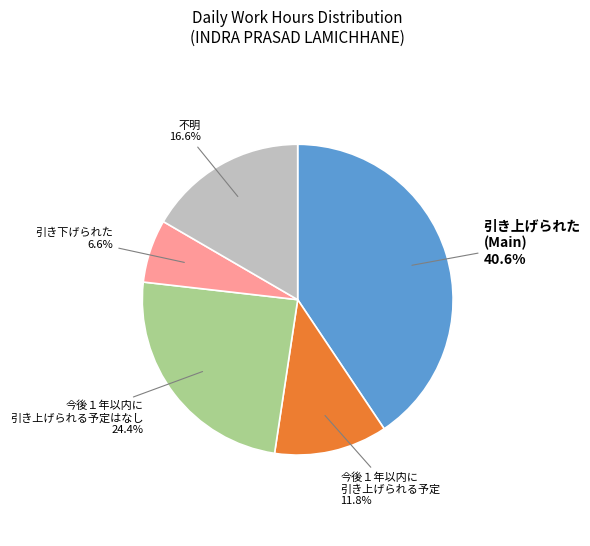

Does any single category account for the majority?

No